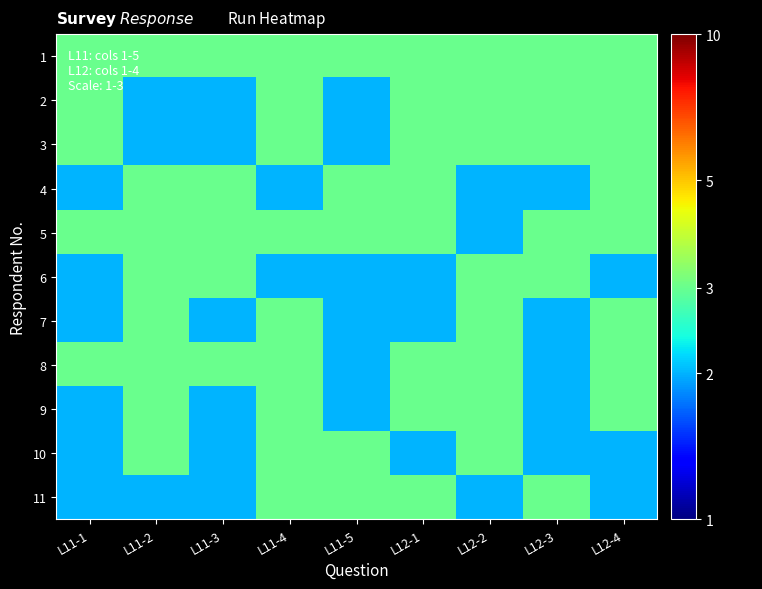

What is the difference between the highest and lowest values at L12-2?

1